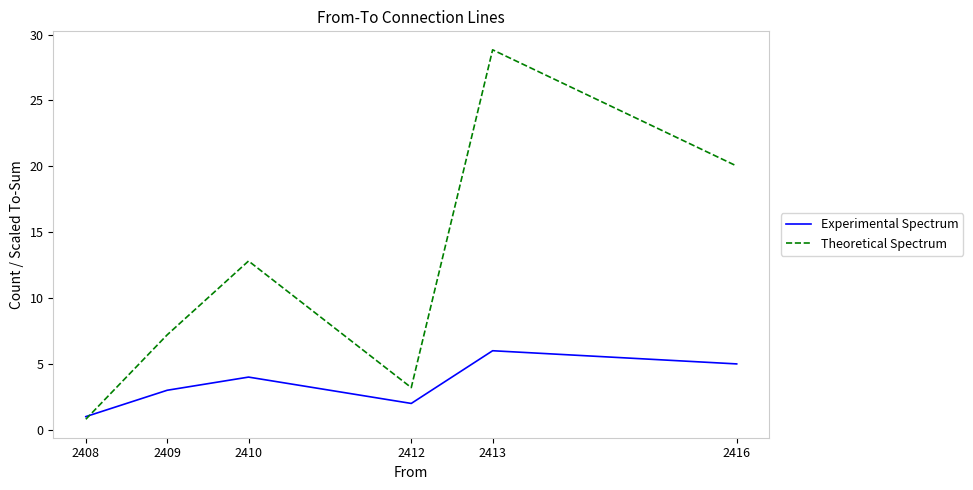

What is the difference between the maximum and minimum values in the Experimental Spectrum series?

5.0